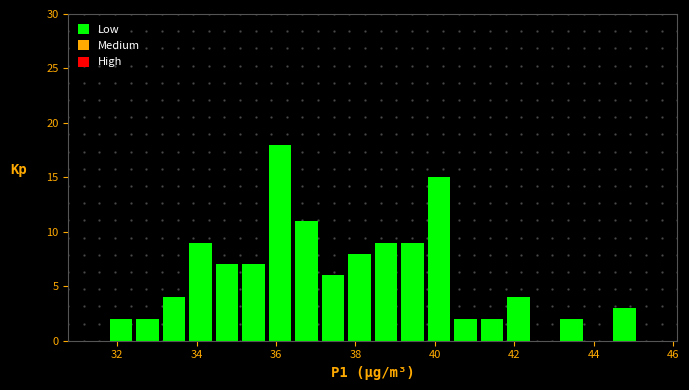

Around what value on the x-axis is the tallest bar? Give the approximate position of its centre, as read against the axis.

36.2